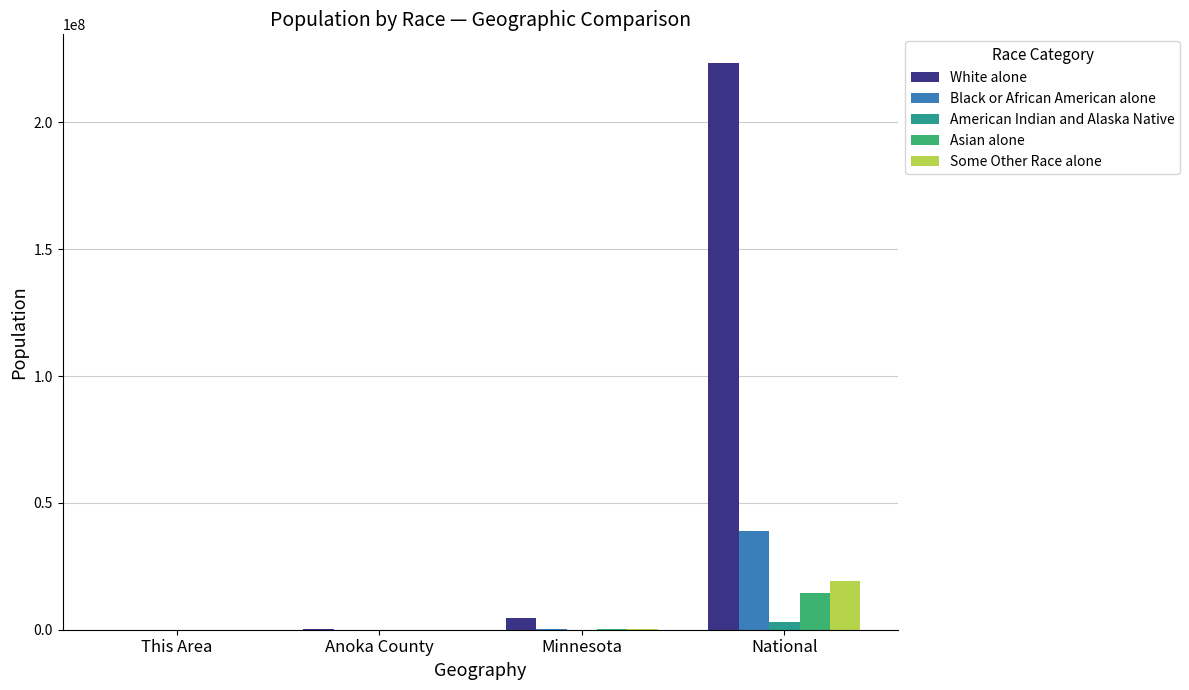

Which series has the widest spread of values?

White alone